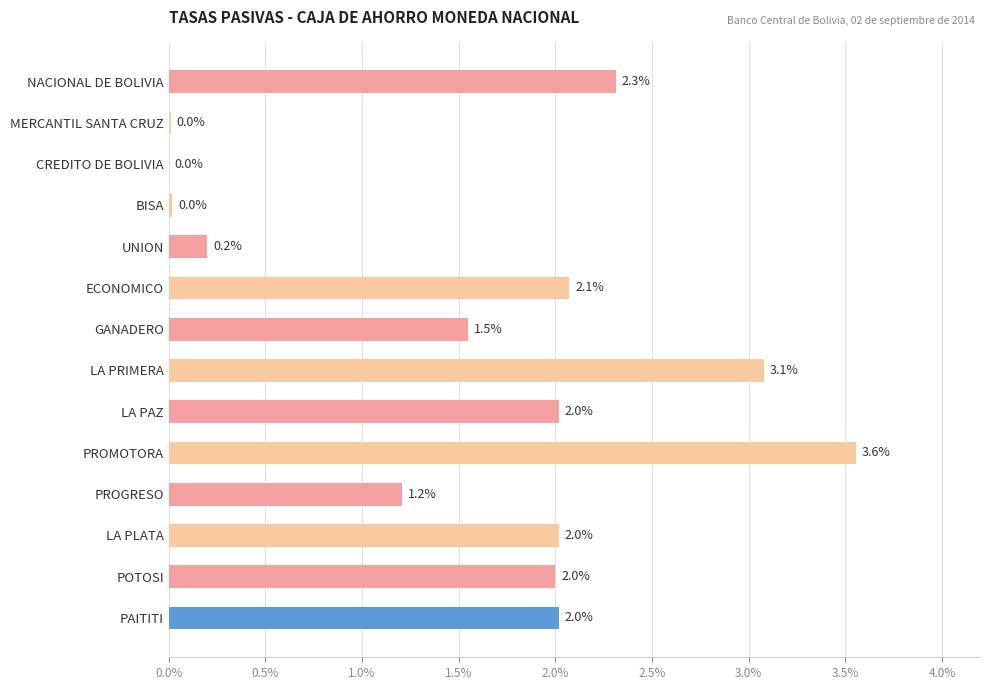

At which label is the value closest to 1?

PROGRESO